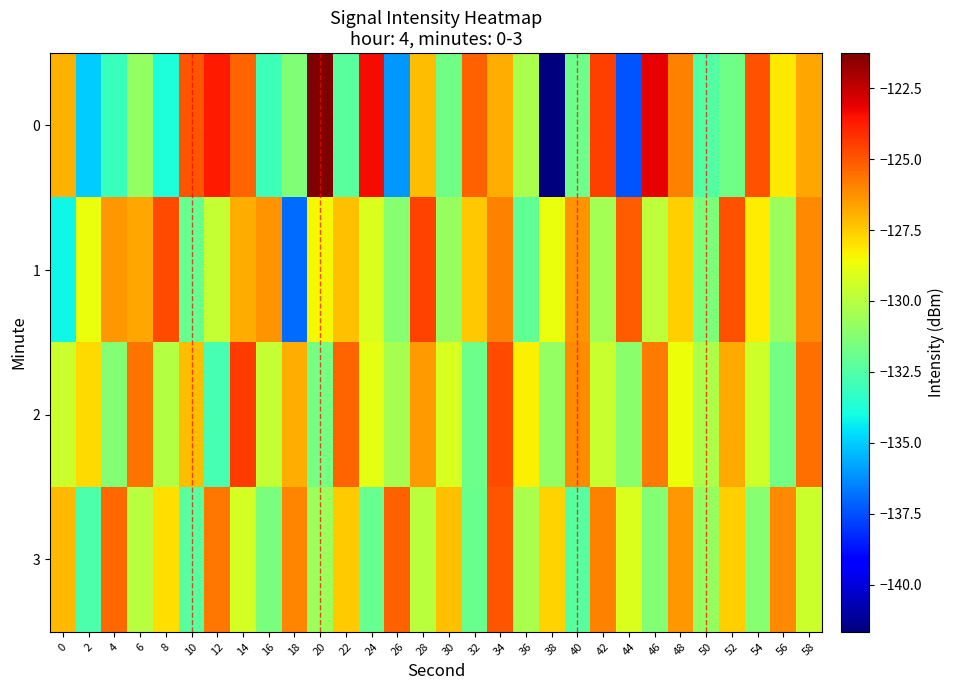

Reading left to right, extract all data points from this chart.

0: 0=-126.9	2=-135.0	4=-133.1	6=-130.8	8=-133.8	10=-124.9	12=-123.7	14=-125.3	16=-133.0	18=-131.3	20=-121.3	22=-132.3	24=-123.4	26=-136.1	28=-127.2	30=-131.8	32=-125.2	34=-126.9	36=-130.3	38=-141.7	40=-131.8	42=-124.5	44=-137.4	46=-123.1	48=-125.9	50=-132.4	52=-131.7	54=-124.9	56=-128.1	58=-126.7
1: 0=-134.2	2=-128.7	4=-126.4	6=-126.7	8=-124.7	10=-132.0	12=-129.7	14=-126.9	16=-126.3	18=-136.9	20=-128.5	22=-127.3	24=-129.1	26=-131.2	28=-124.6	30=-130.8	32=-127.4	34=-125.9	36=-132.1	38=-128.7	40=-126.3	42=-130.5	44=-125.1	46=-129.8	48=-127.6	50=-131.4	52=-124.9	54=-128.2	56=-130.7	58=-126.1
2: 0=-129.5	2=-127.8	4=-131.3	6=-125.6	8=-130.1	10=-127.2	12=-132.8	14=-124.4	16=-129.7	18=-126.9	20=-131.6	22=-125.3	24=-128.9	26=-130.4	28=-126.5	30=-129.2	32=-131.8	34=-124.7	36=-128.3	38=-130.9	40=-126.2	42=-129.6	44=-131.1	46=-125.8	48=-128.6	50=-130.2	52=-126.8	54=-129.4	56=-131.7	58=-125.5
3: 0=-127.1	2=-132.6	4=-125.4	6=-130.0	8=-127.9	10=-132.3	12=-125.7	14=-129.3	16=-131.5	18=-126.0	20=-130.6	22=-127.5	24=-132.0	26=-125.2	28=-129.9	30=-127.3	32=-131.9	34=-125.0	36=-130.3	38=-127.7	40=-132.4	42=-125.9	44=-129.1	46=-131.3	48=-126.4	50=-130.8	52=-127.6	54=-131.2	56=-126.1	58=-129.5